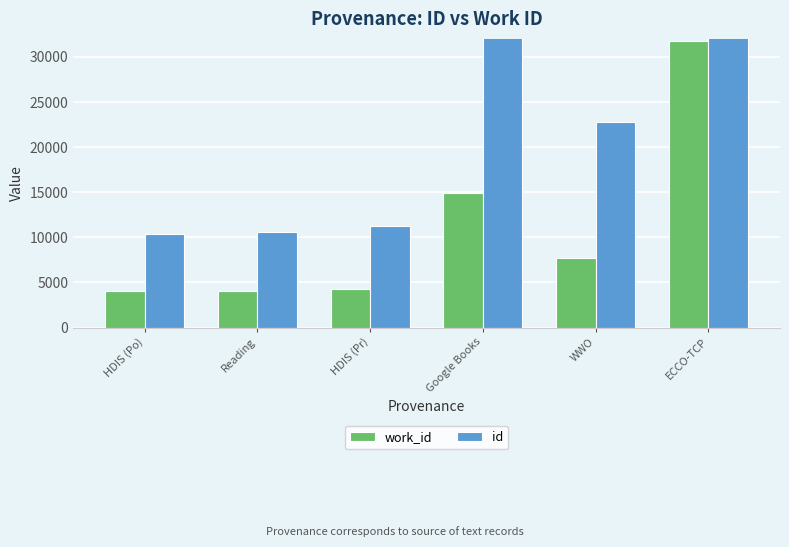

Does the chart contain any negative values?

No